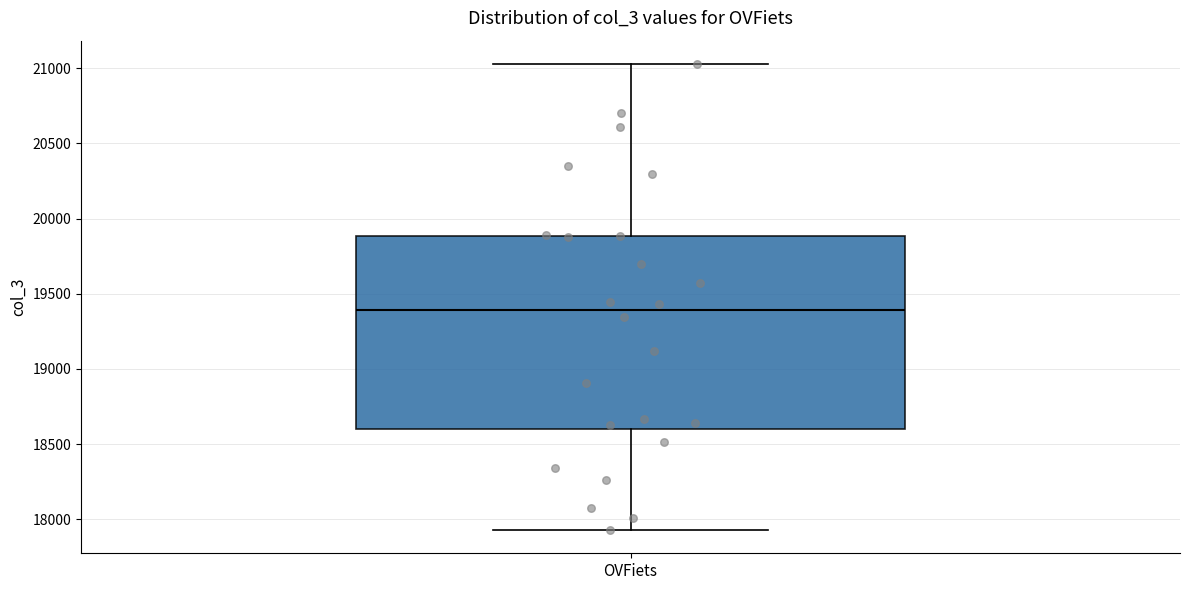

Where does the upper whisker of the box for OVFiets end on the y-axis? The values are not printed on the chart, so give them approximately, as read against the axis.

21050